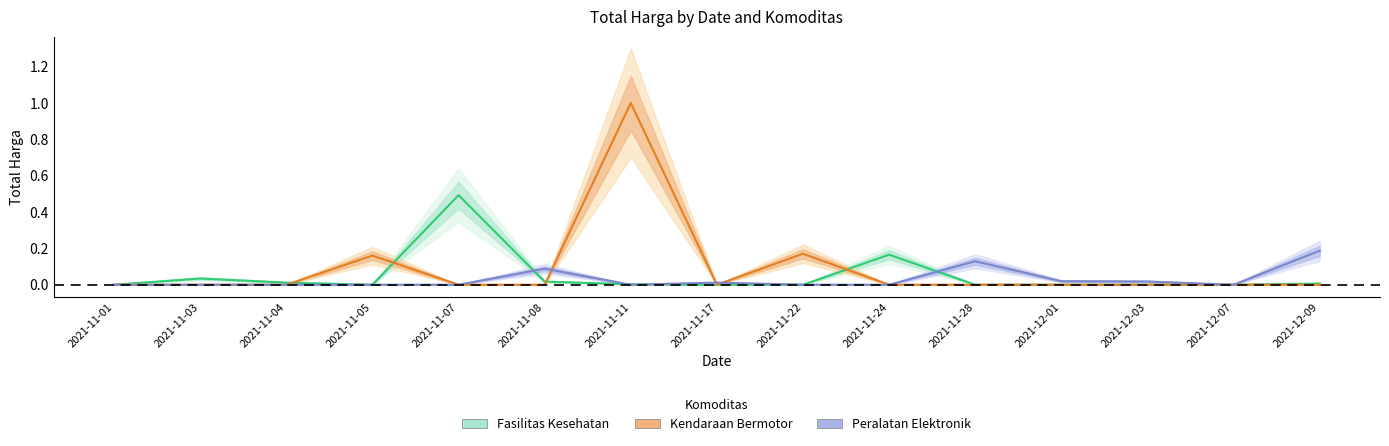

At how many categories does at least one series exceed 0?

14